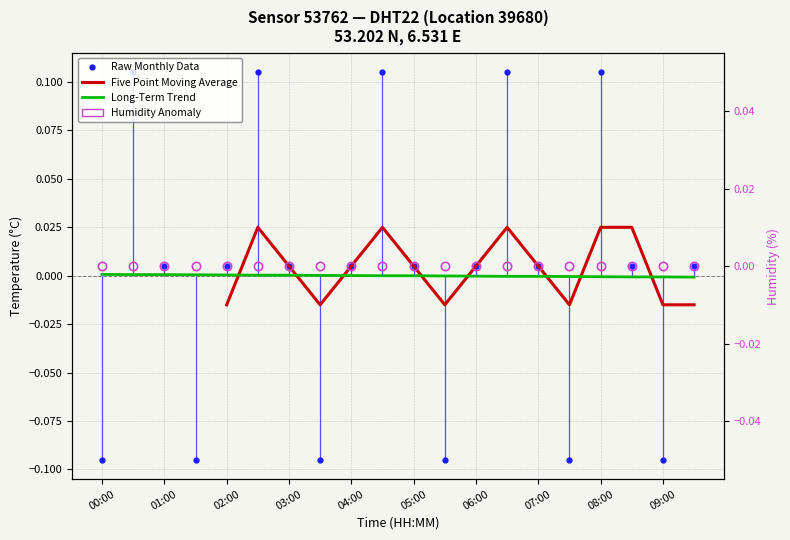

Reading left to right, transcribe all the data shown in this chart.

-0.1	0.1	0.0	-0.1	0.0	0.1	0.0	-0.1	0.0	0.1	0.0	-0.1	0.0	0.1	0.0	-0.1	0.1	0.0	-0.1	0.0